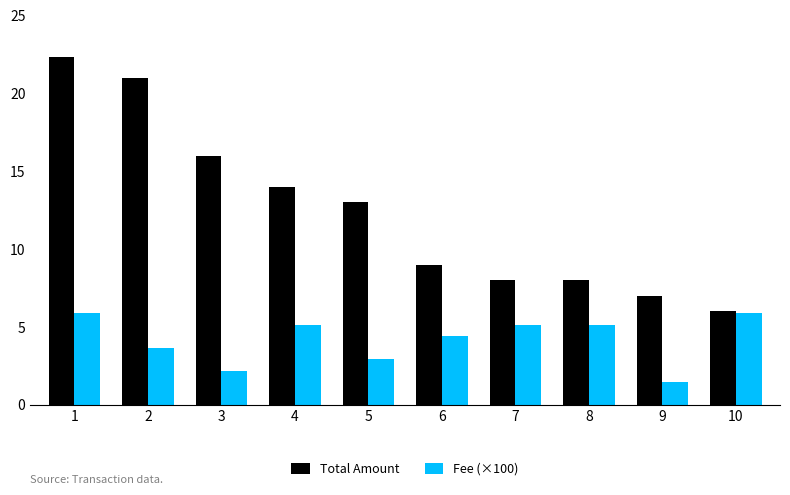

Does the chart contain stacked bars?

No